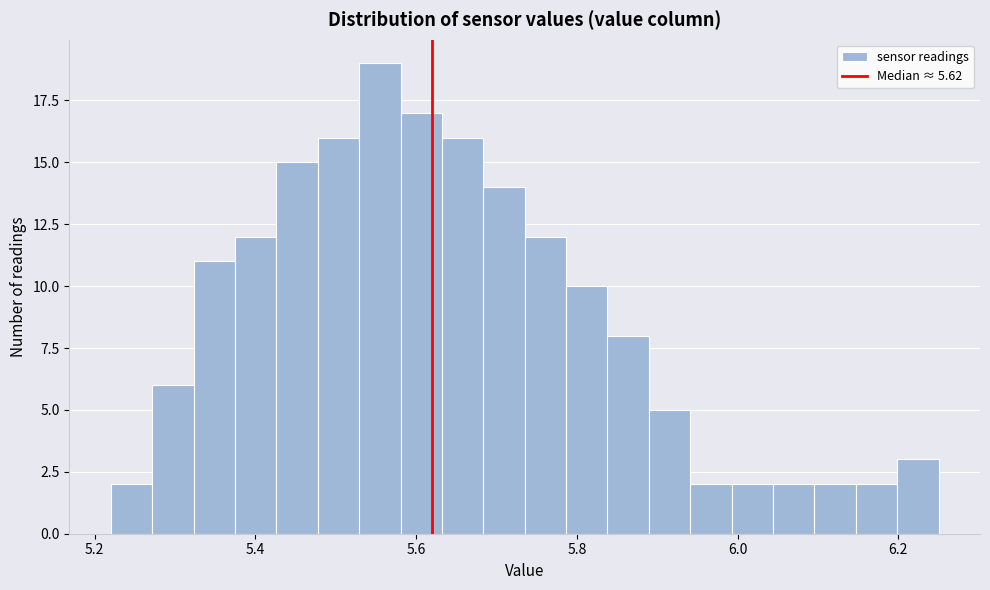

Around what value on the x-axis is the tallest bar? Give the approximate position of its centre, as read against the axis.

5.56